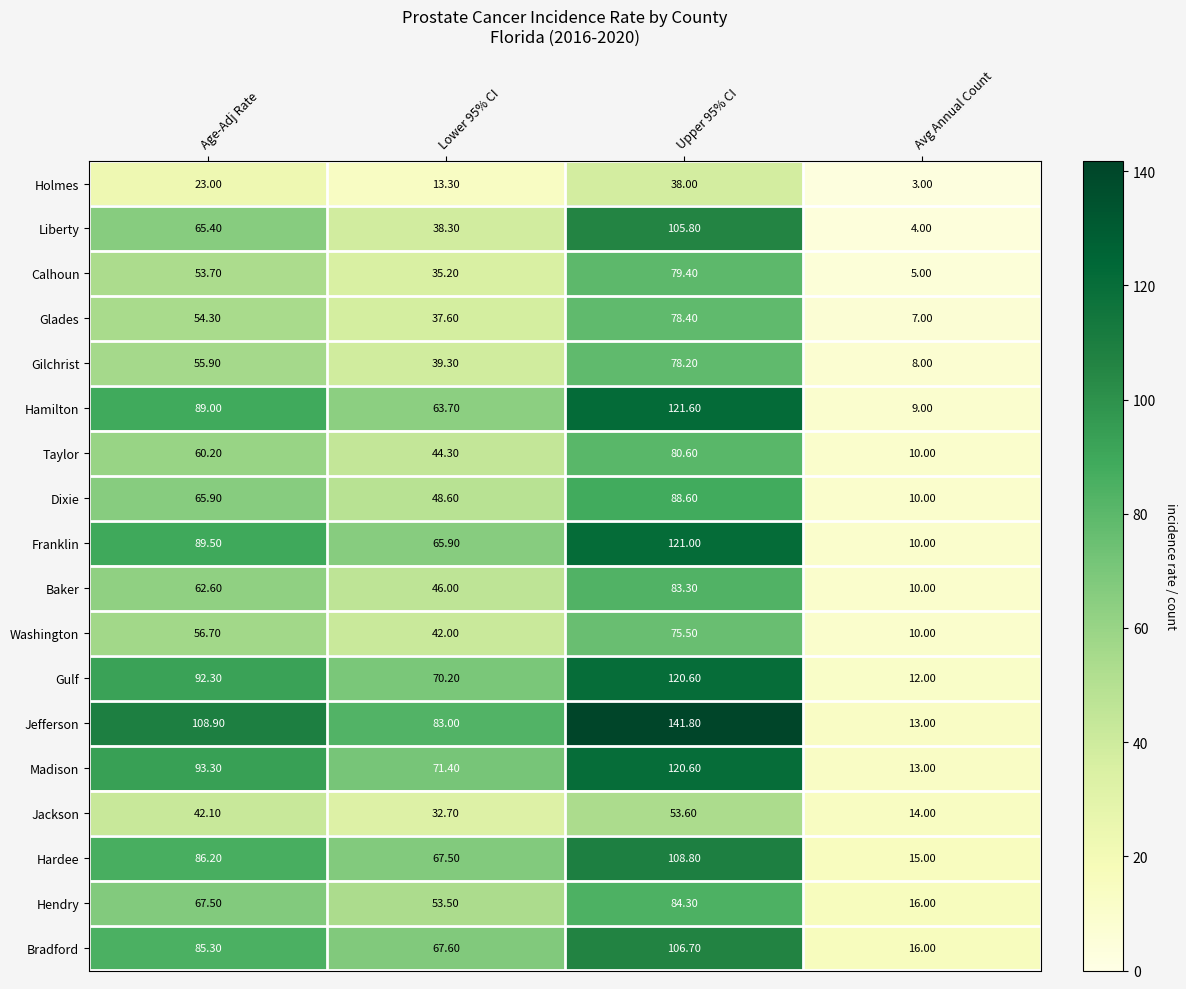

Which label corresponds to the largest value in the chart?

Upper 95% CI